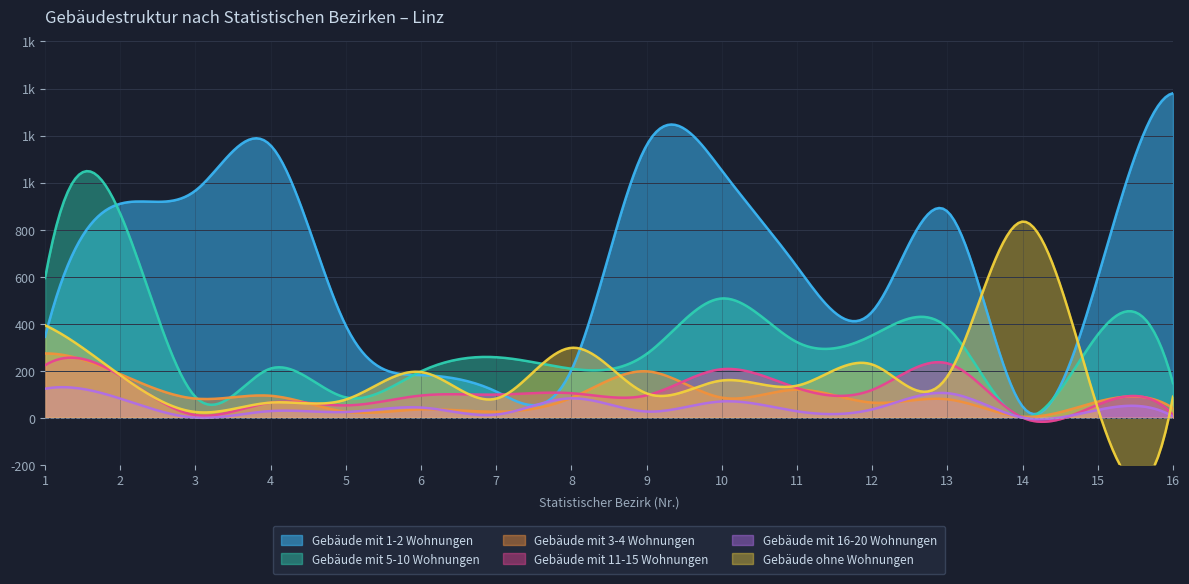

Is the value of Gebäude mit 3-4 Wohnungen at 4 greater than the value of Gebäude mit 1-2 Wohnungen at 2?

No